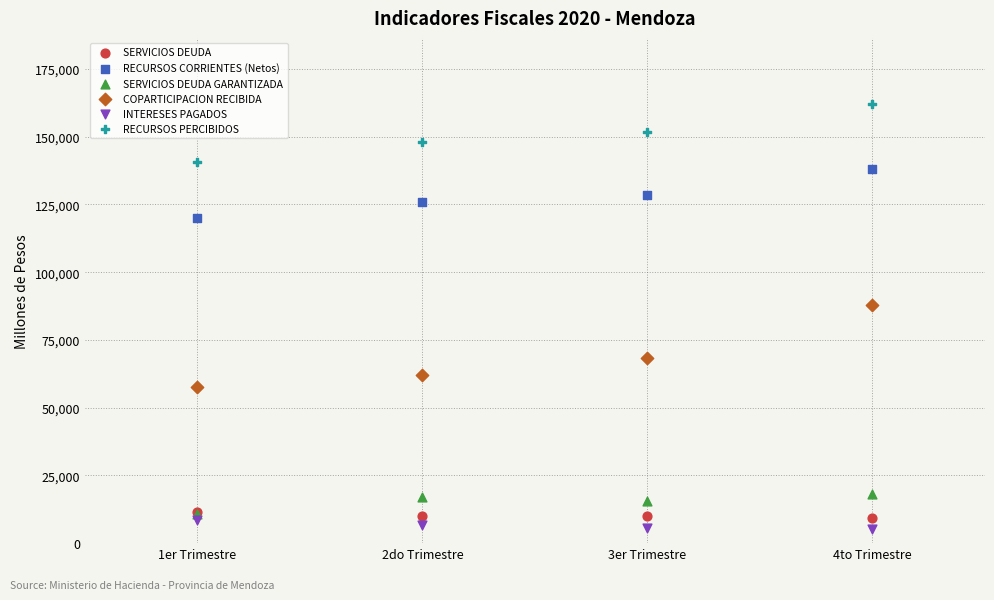

Which series reaches the minimum Y coordinate?

INTERESES PAGADOS